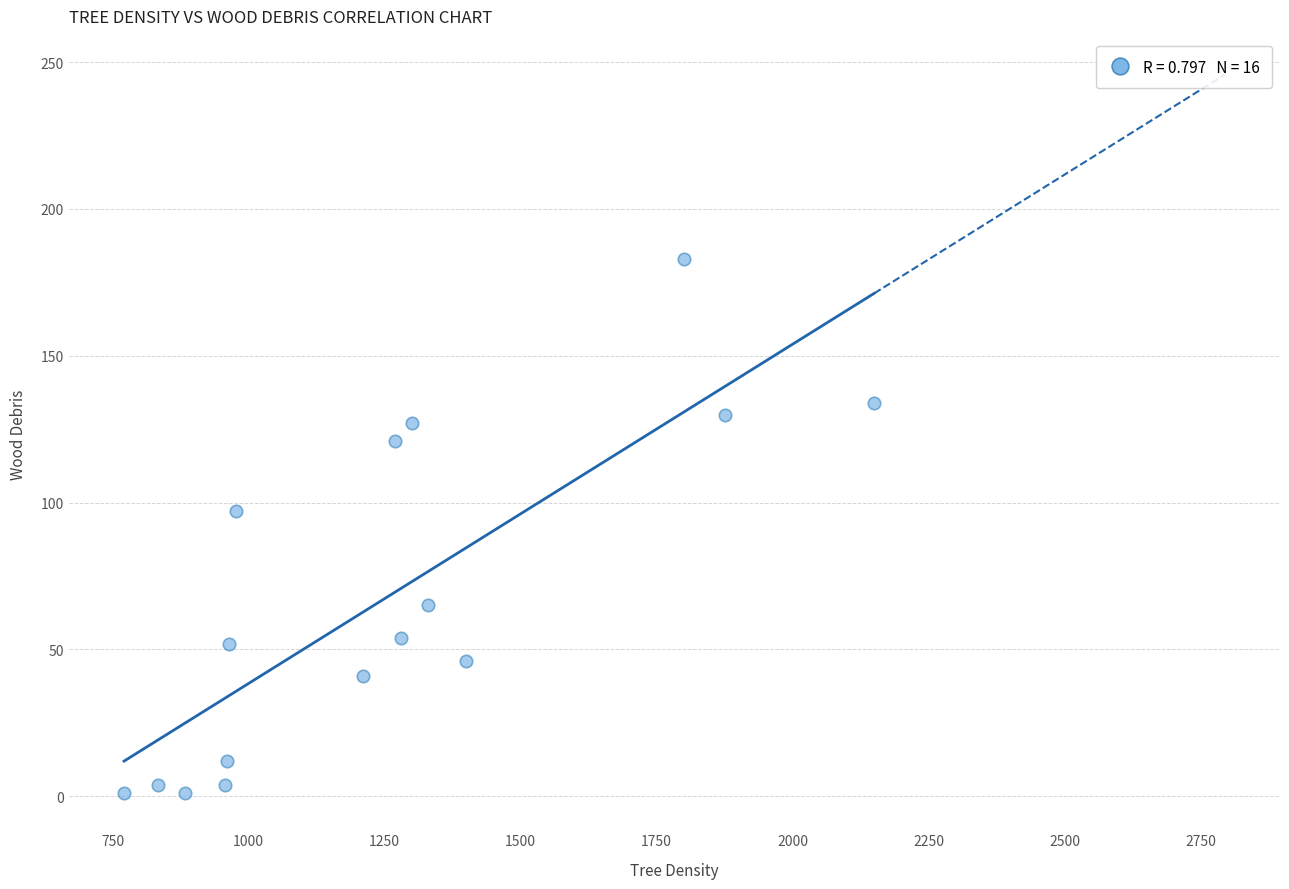

What is the range of X values (max minus min)?

1379